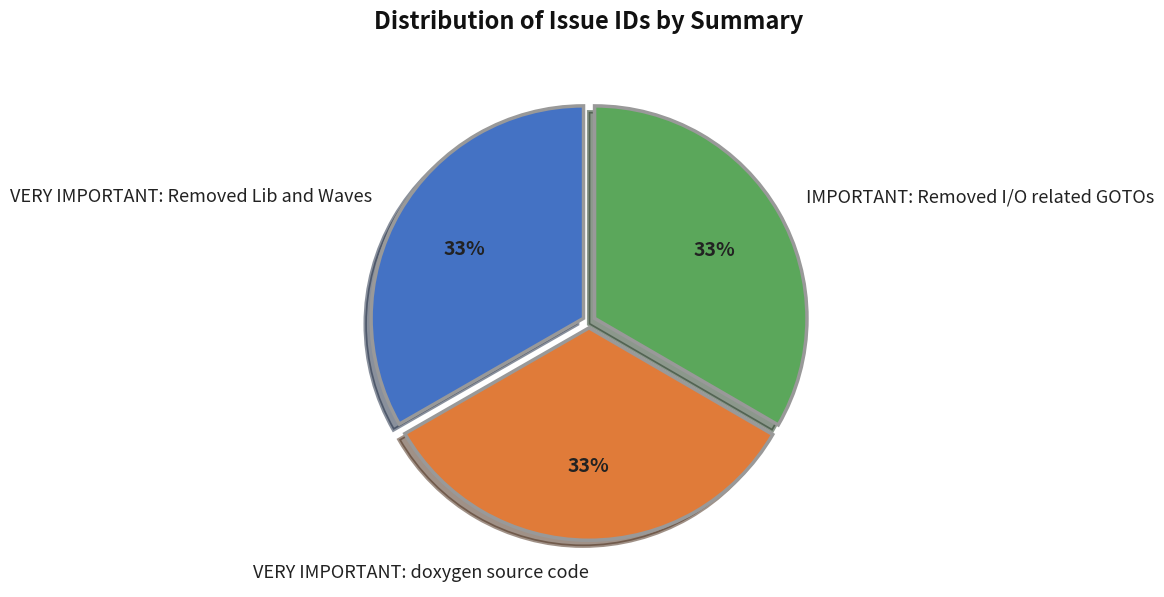

To the nearest percent, what percentage of the pie is IMPORTANT: Removed I/O related GOTOs?

33%